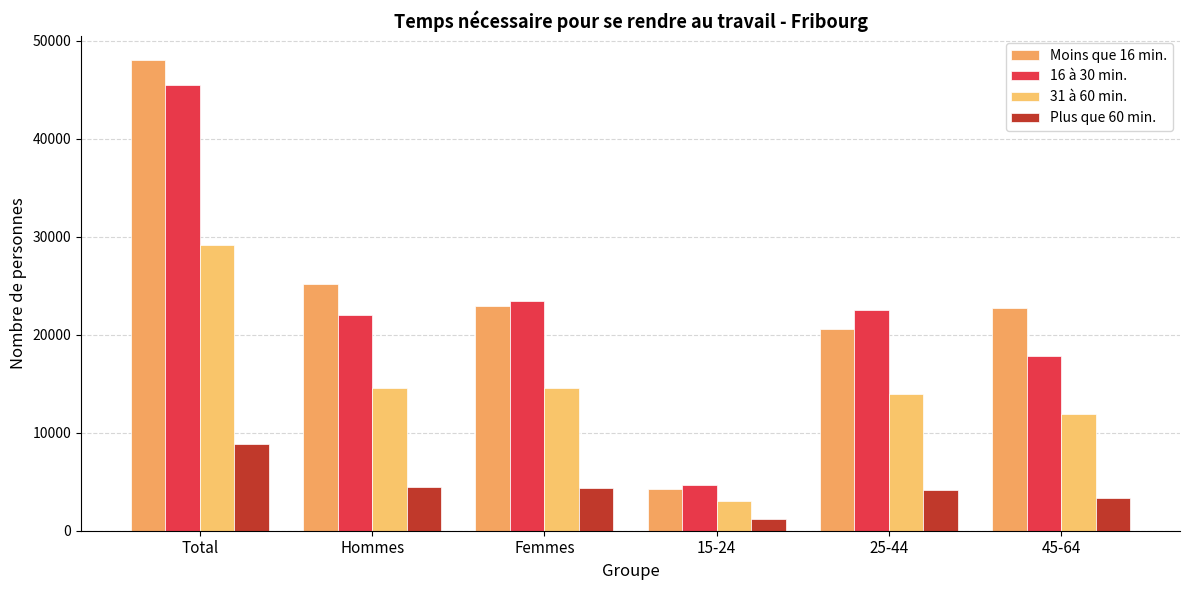

The value of Moins que 16 min. at Total is 77130.3. True or false?

False